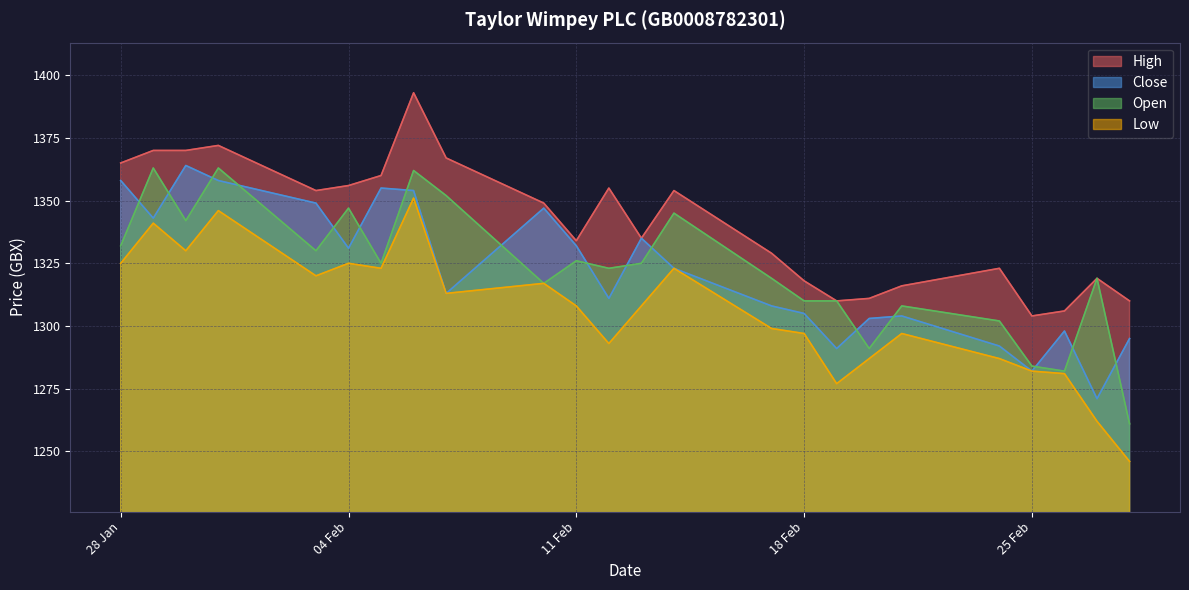

Where is the first local maximum for High?

31.01.2025